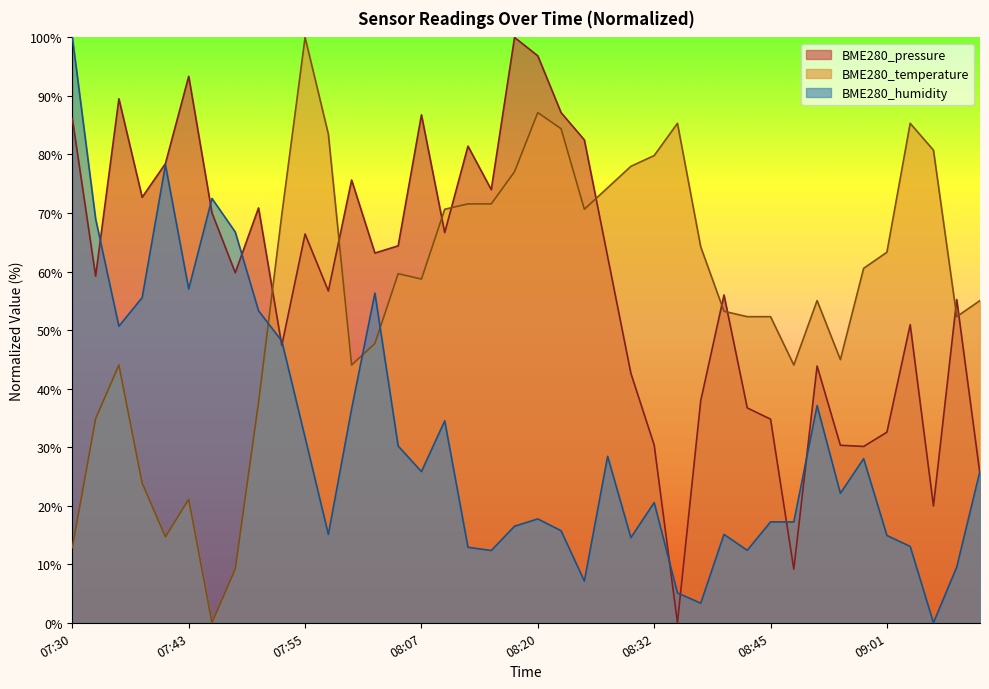

Which has a higher value, 08:47 or 07:30?

07:30